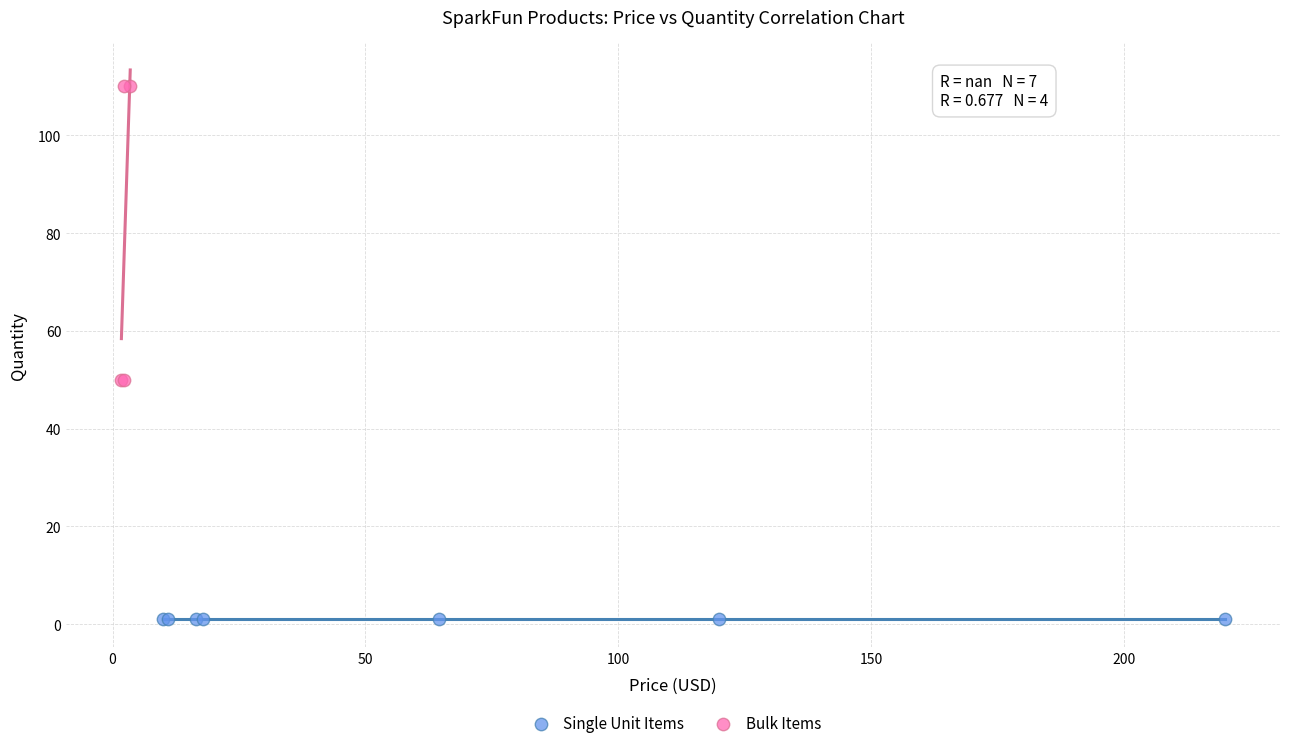

Which series contains the highest Y value?

Bulk Items